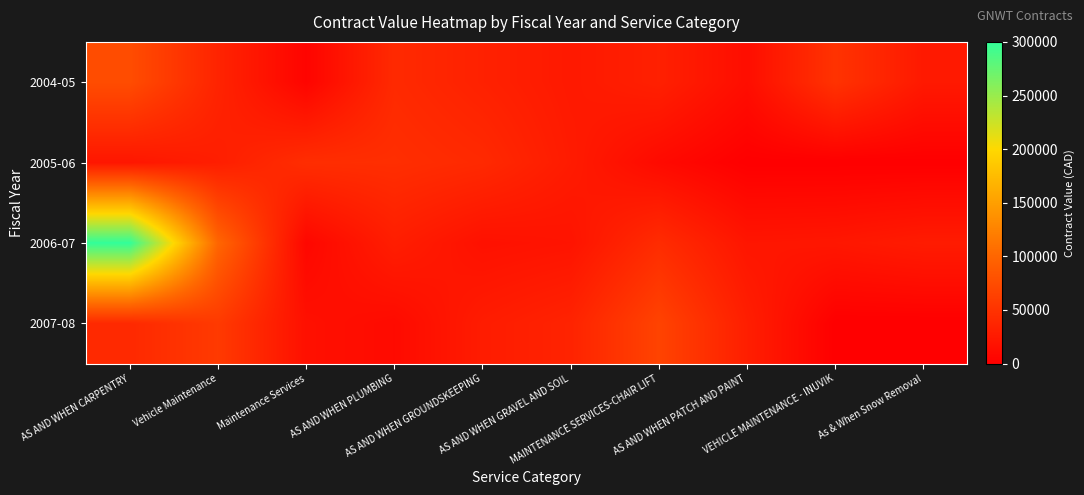

List the series in order of their peak value, lowest first.

2005-06, 2007-08, 2004-05, 2006-07